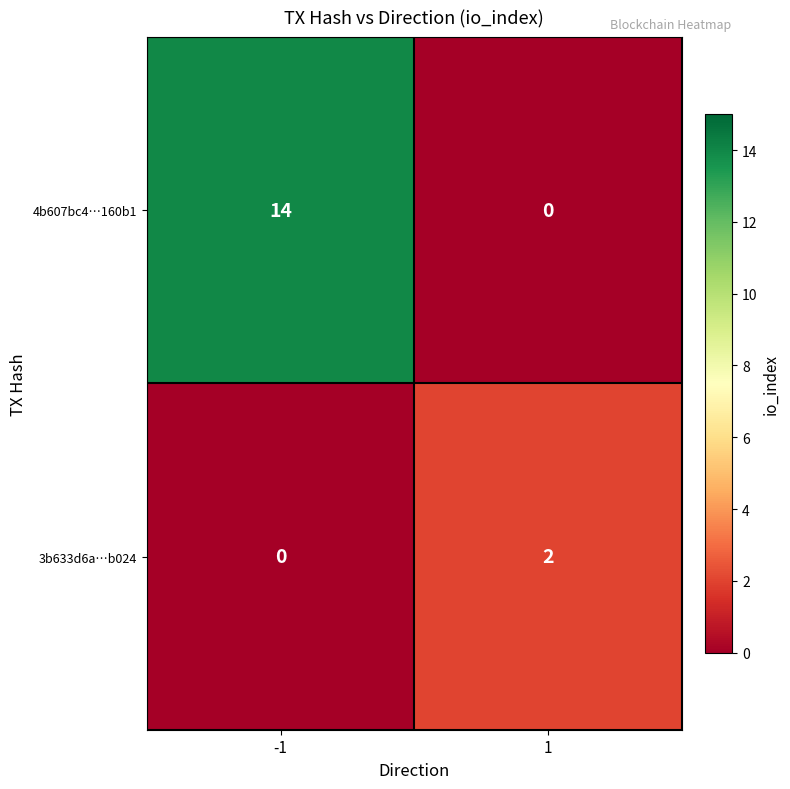

How many positive values does the 4b607bc4…160b1 series have?

1